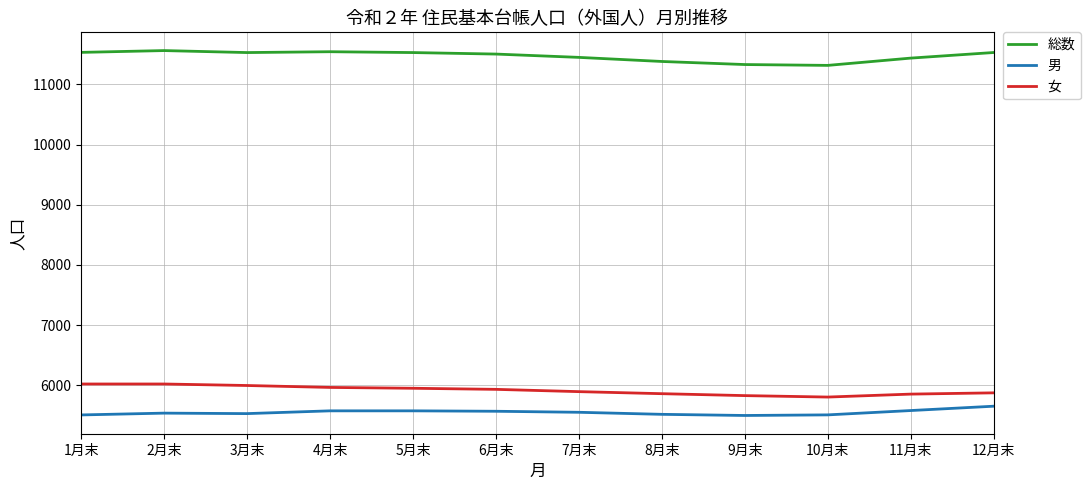

What is the difference between the highest and lowest values at 9月末?

5830